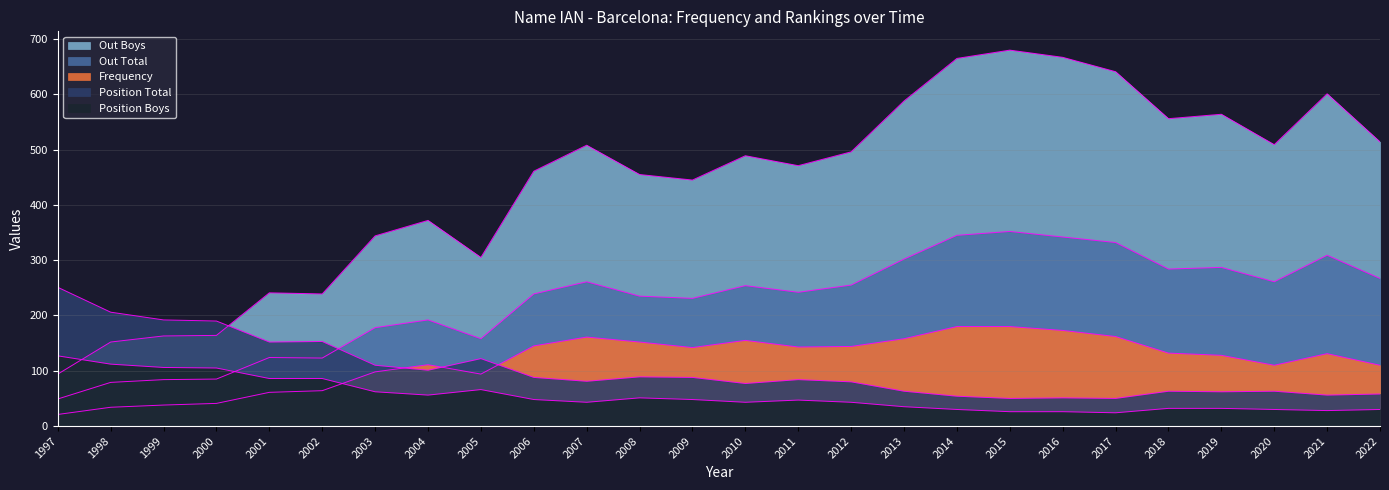

Is the value of Frequency at 2006 greater than the value of Out Boys at 2015?

No